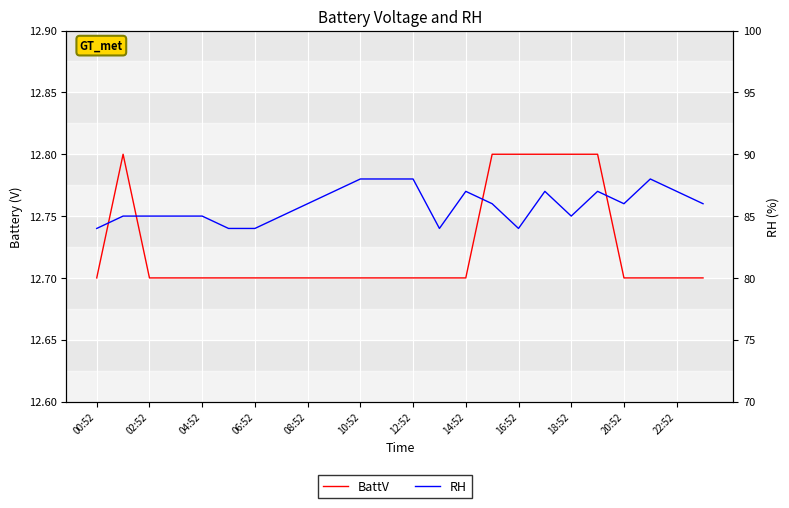

True or false: BattV and RH cross at least once.

False